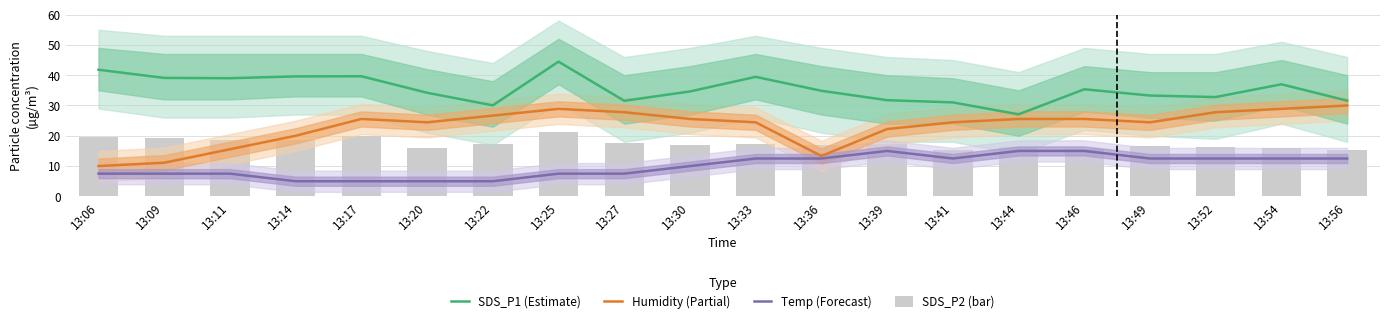

What is the difference between the highest and lowest values at 13:56?

19.1